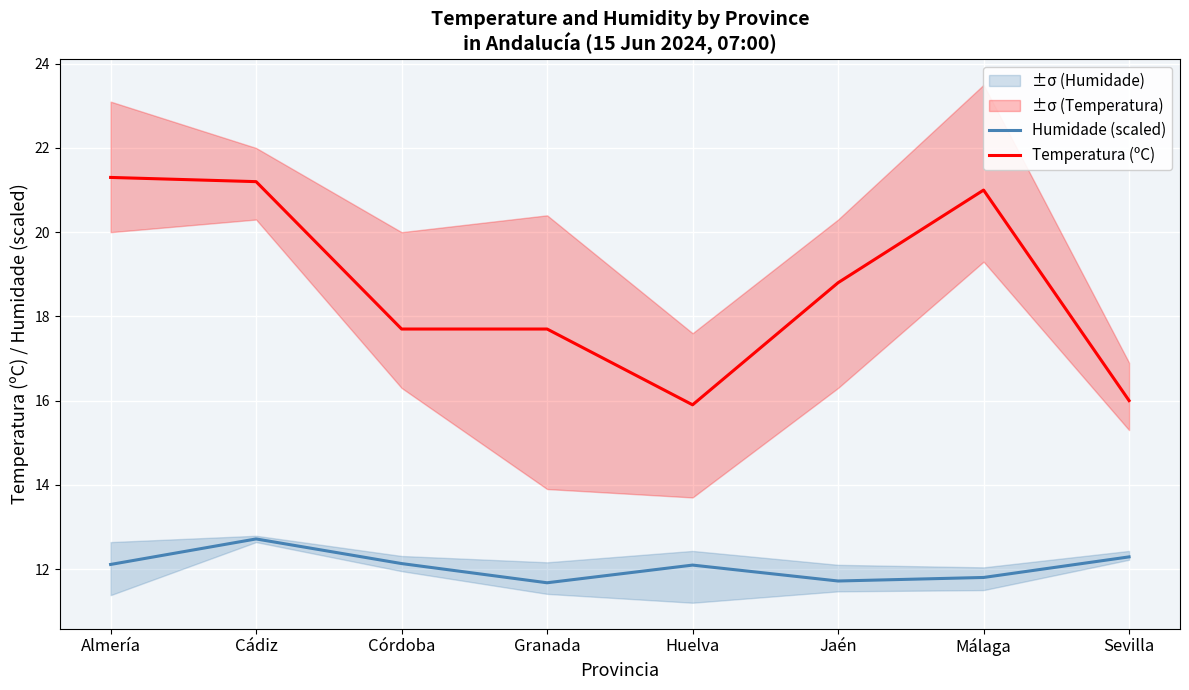

Which series has the widest spread of values?

Temperatura (ºC)